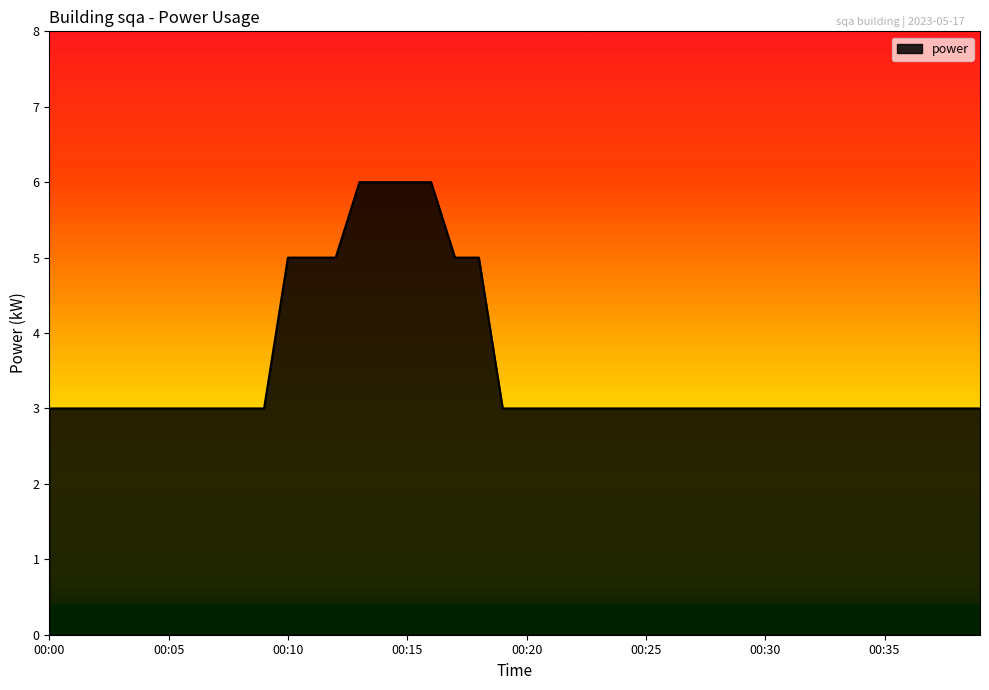

What is the difference between the maximum and minimum values?

3